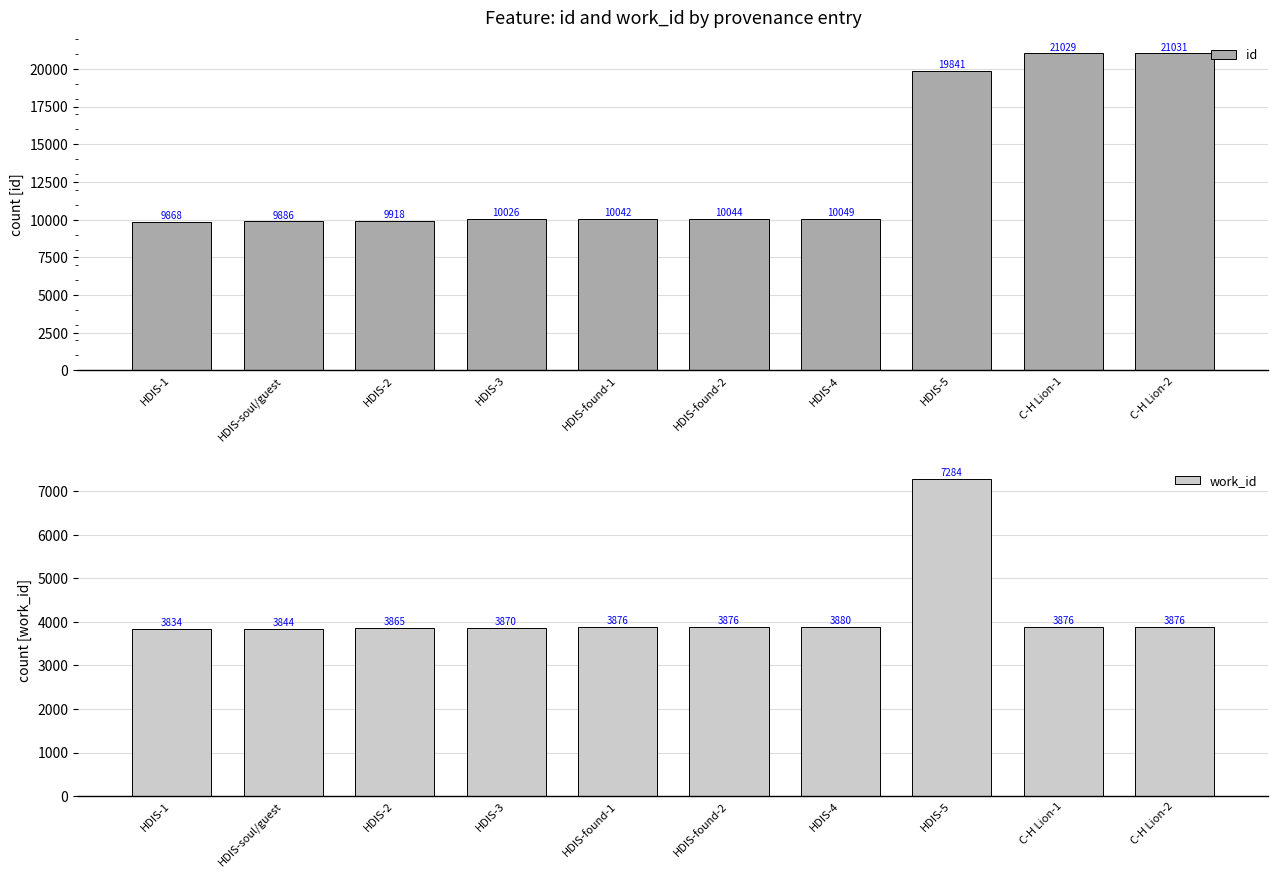

At which label is id closest to 15449?

HDIS-5